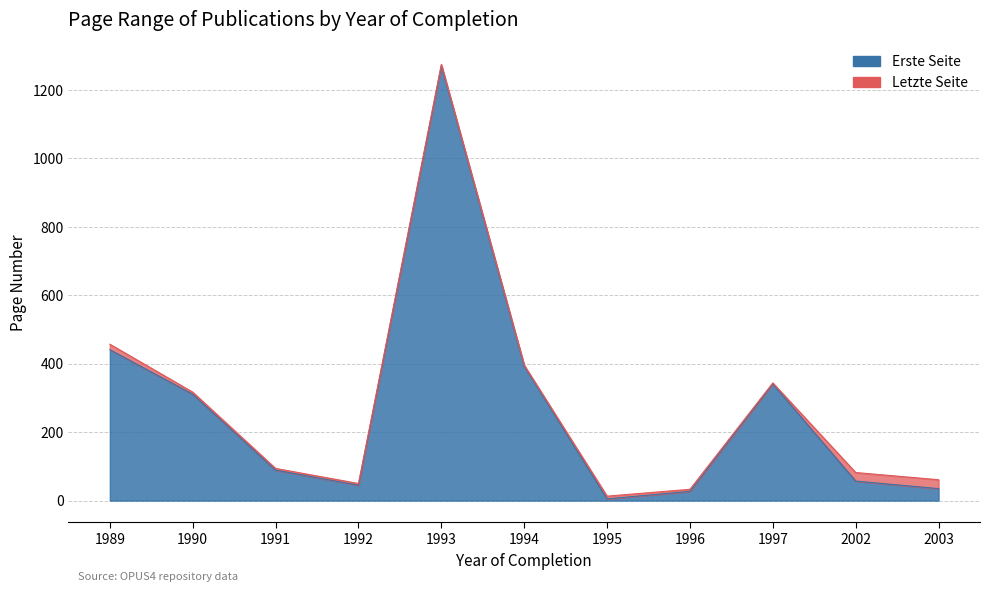

Is the value of Letzte Seite at 1997 greater than the value of Erste Seite at 1994?

No